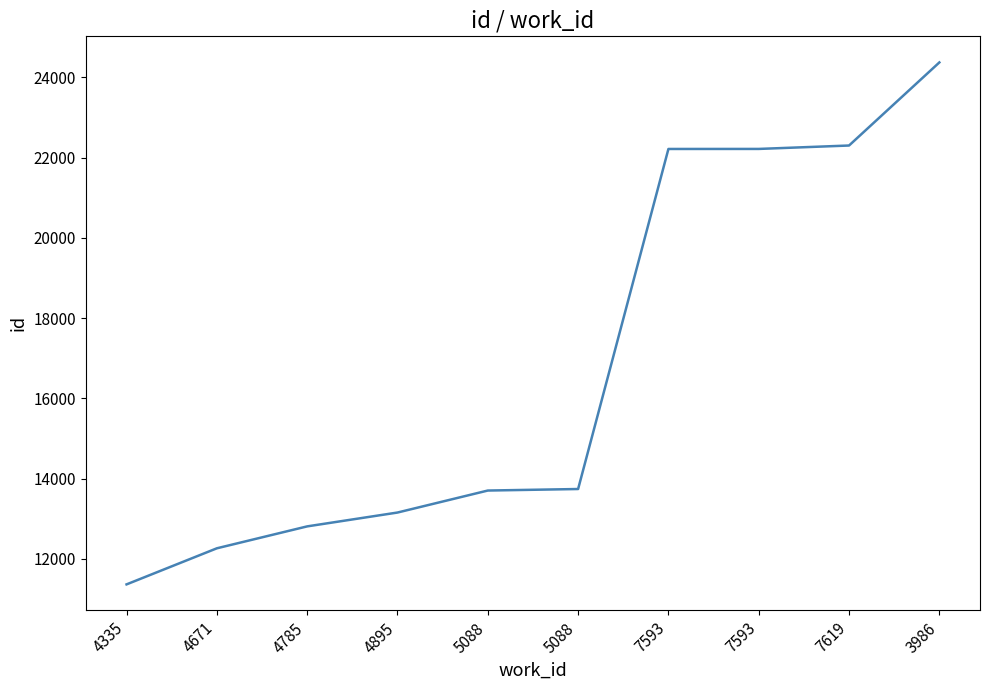

How many lines are shown in the chart?

1